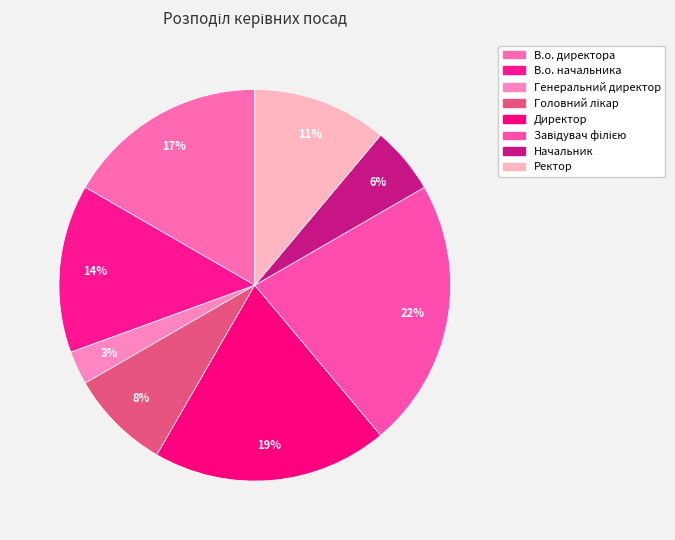

How many segments does this pie chart have?

8